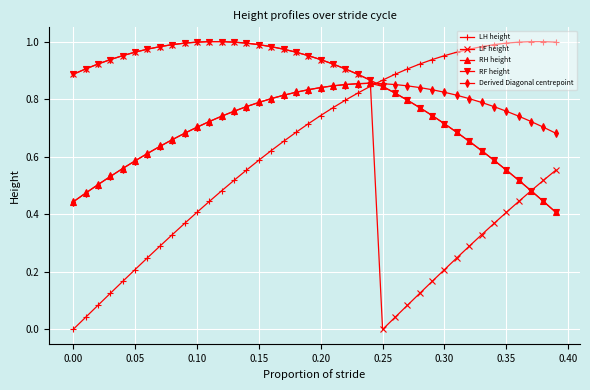

Which series has the largest total across all categories?

RF height